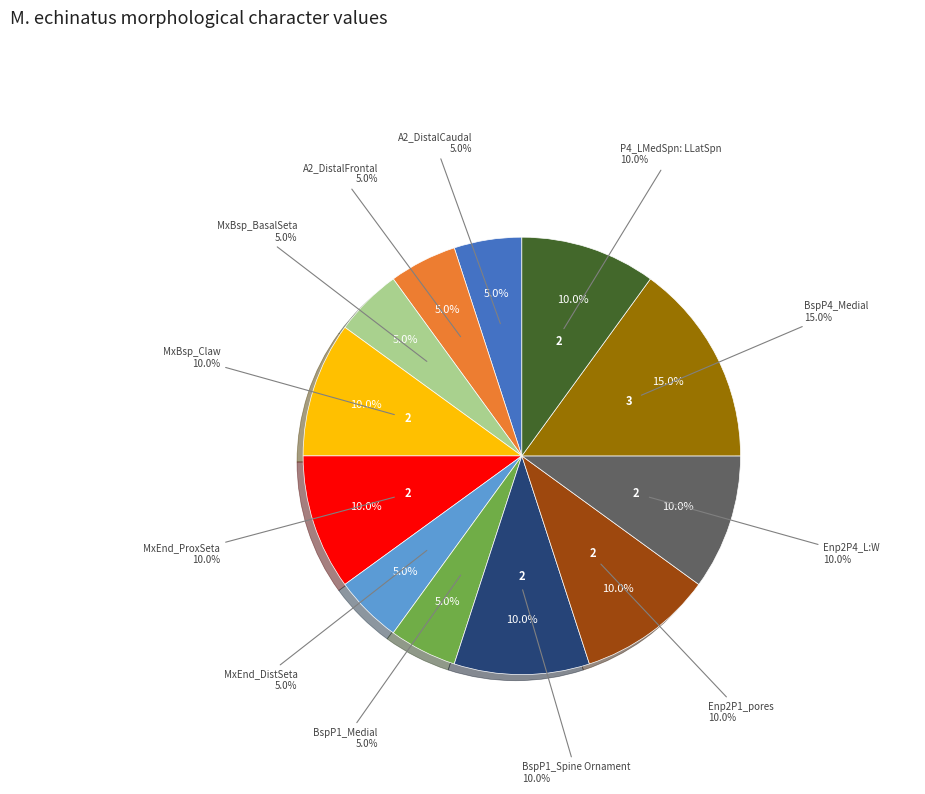

The MxBsp_Claw slice represents 10% of the pie. True or false?

True